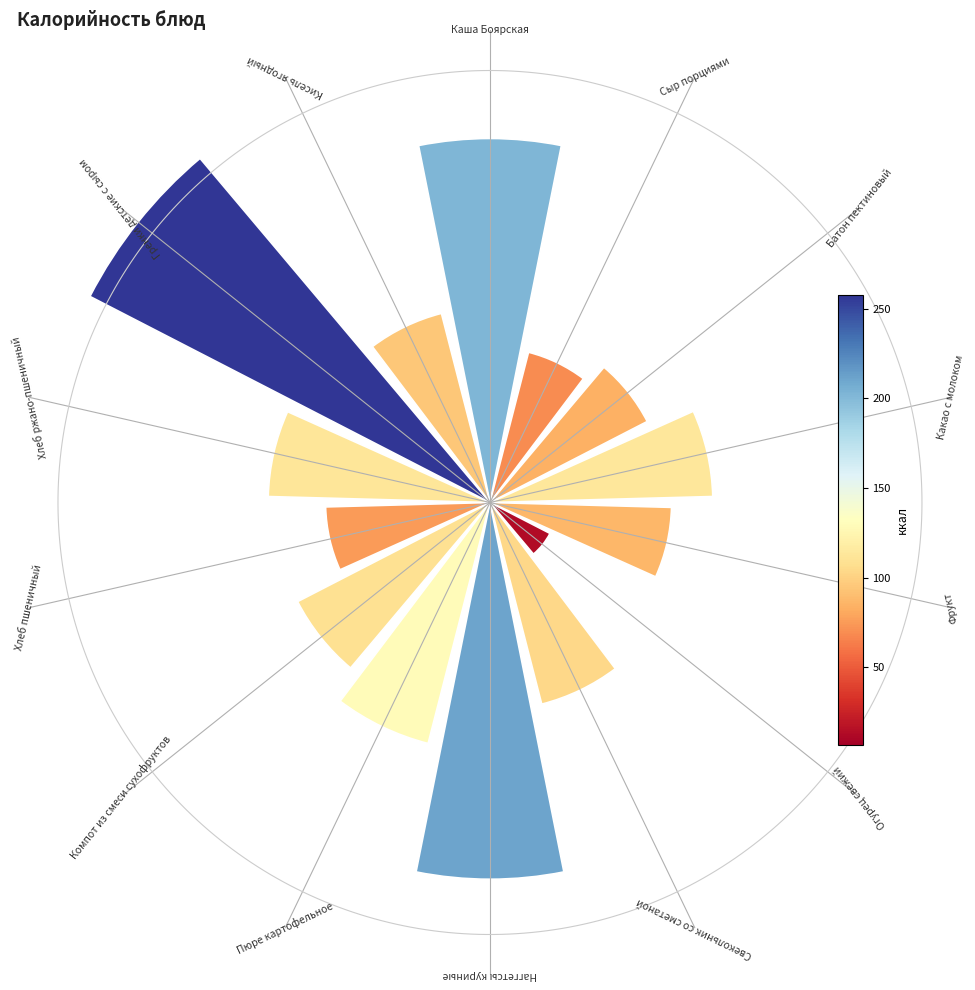

Combined, do Какао с молоком and Огурец свежий account for over 50%?

No